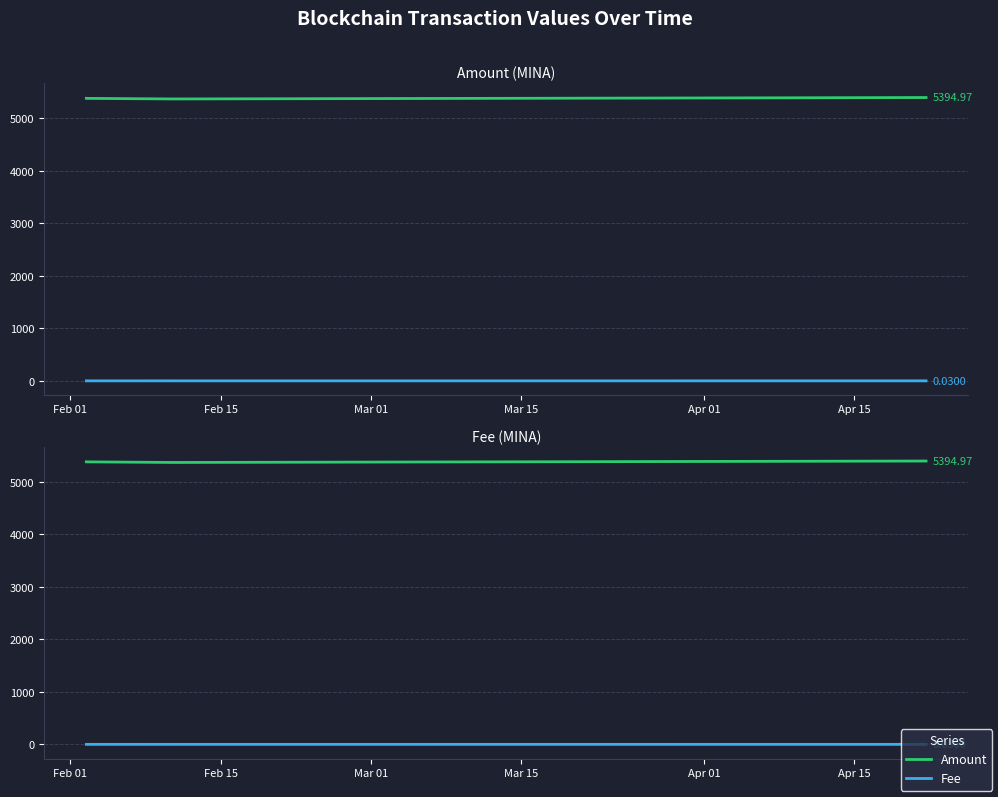

What is the difference between the highest and lowest values at Feb 01?

5380.0